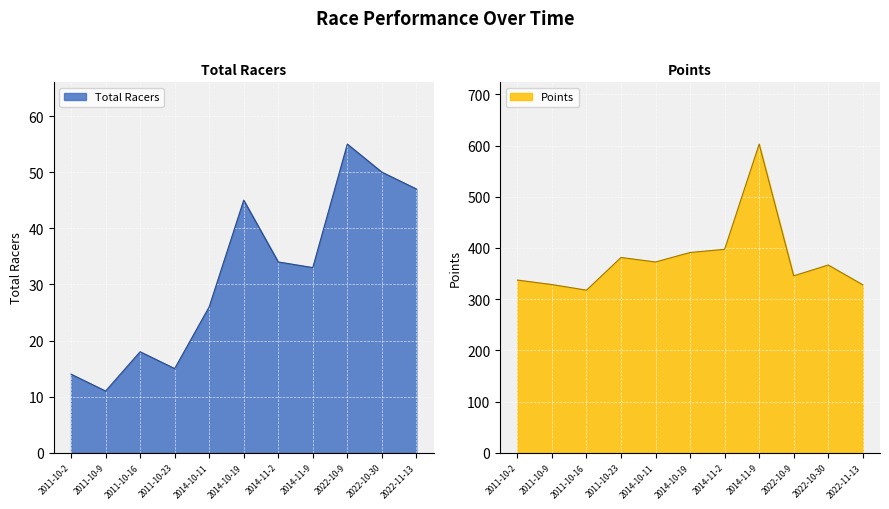

True or false: Points has more than 0 interior local peaks.

True